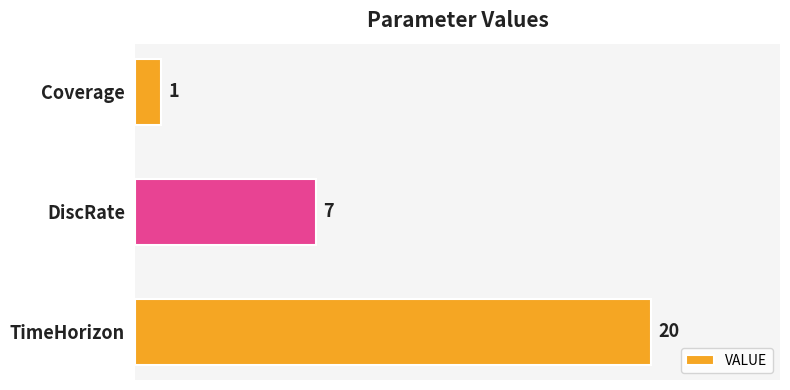

At which label is the value closest to 10?

DiscRate